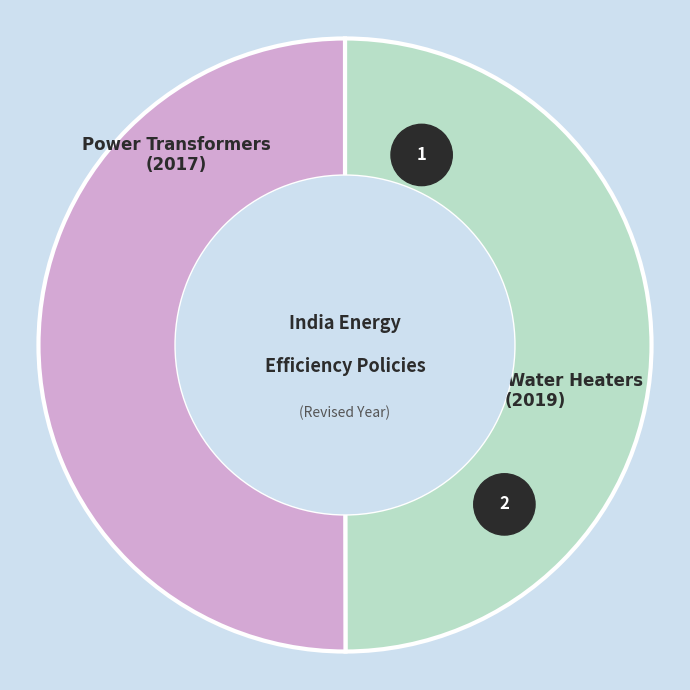

What is the ratio of the value at Power Transformers
(2017) to the value at Storage Water Heaters
(2019)?

1.0